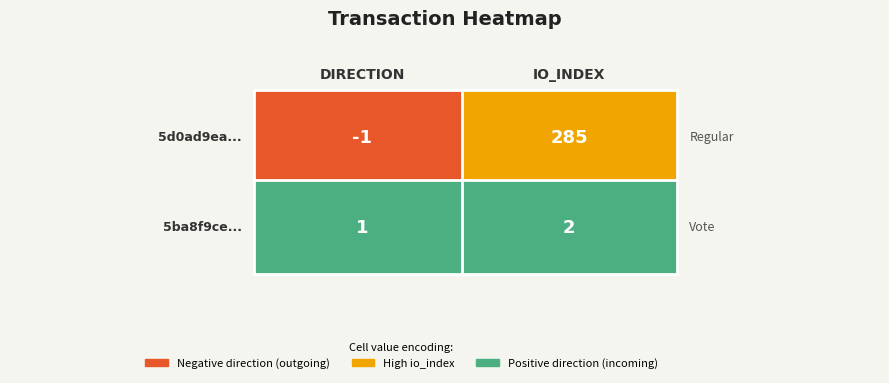

Between io_index and direction, which is larger?

io_index